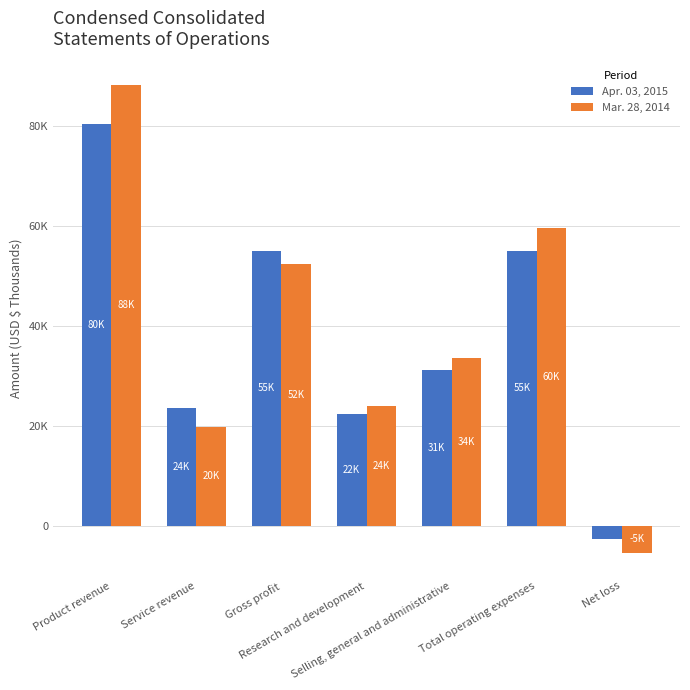

What is the sum of the Apr. 03, 2015 values at Product revenue and Gross profit?

135501